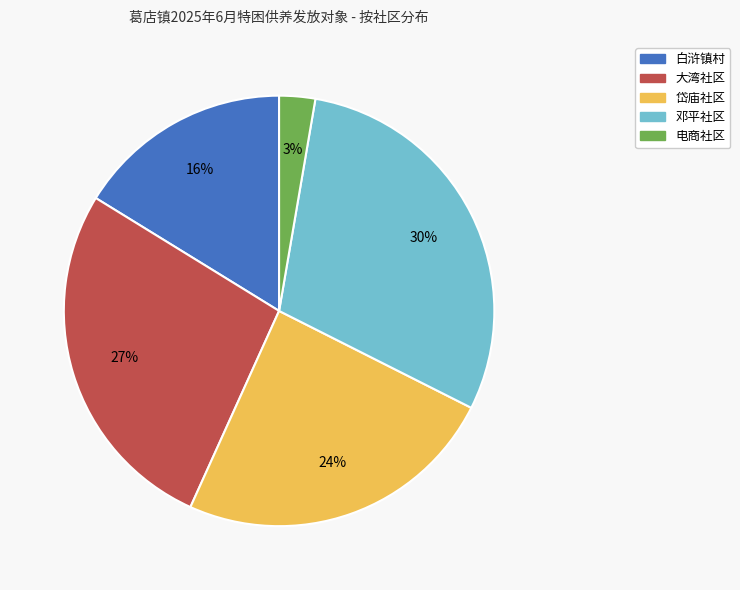

Is there a majority slice in this chart?

No